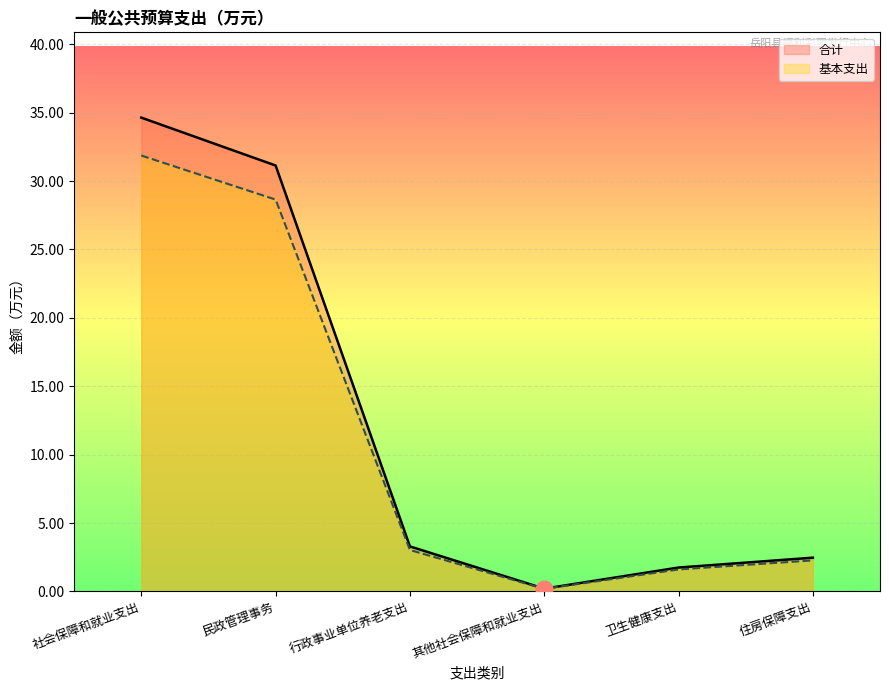

True or false: 合计 and 基本支出 cross at least once.

False